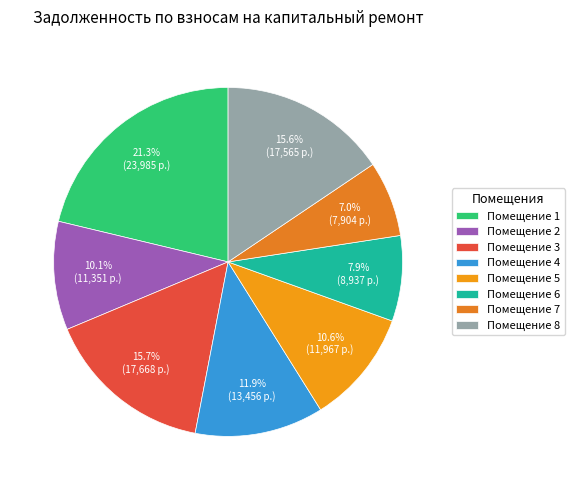

How many segments does this pie chart have?

8